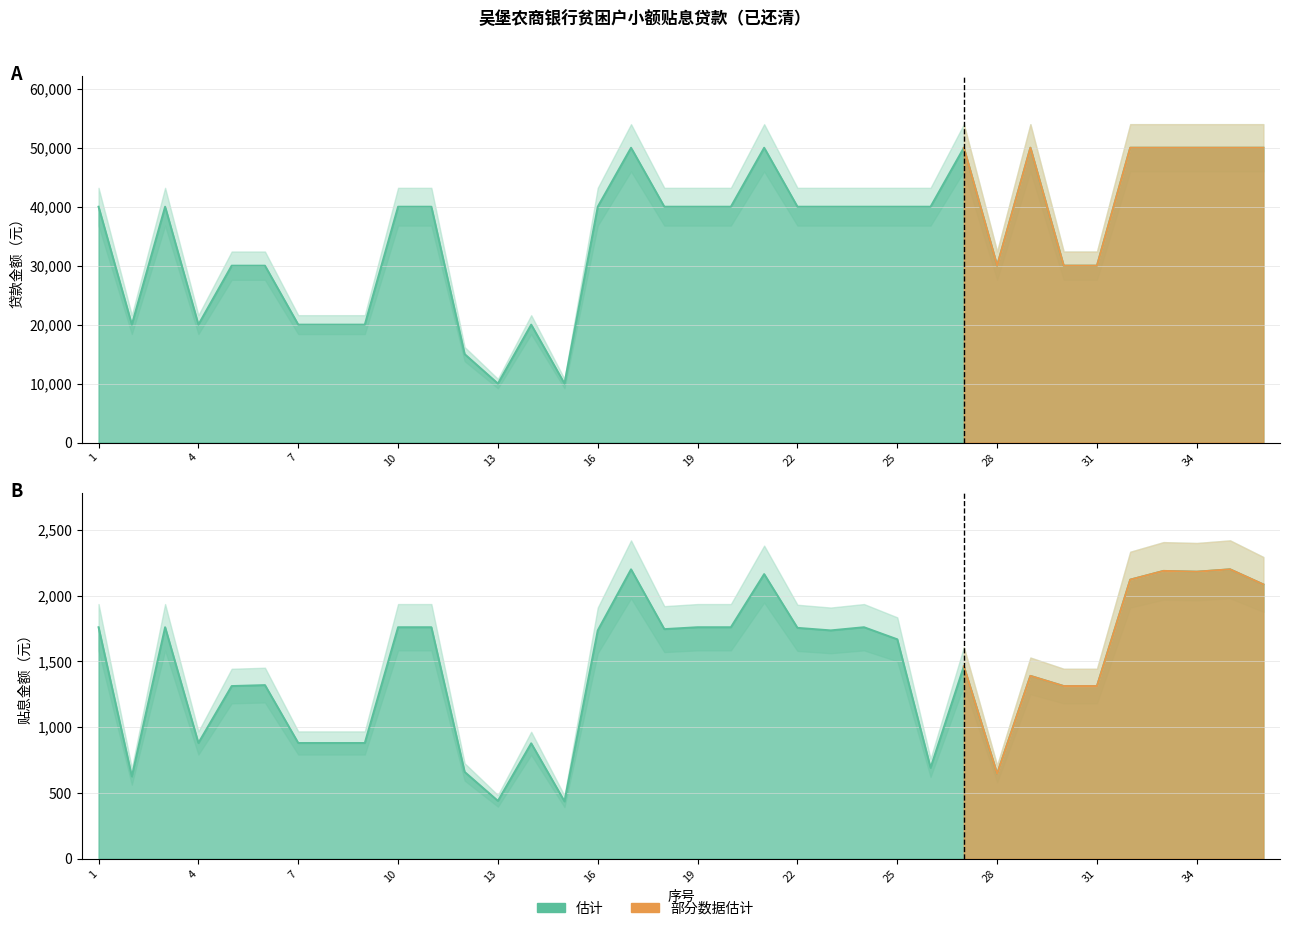

Is it true that 贴息金额 equals 736.7 at 22?

False